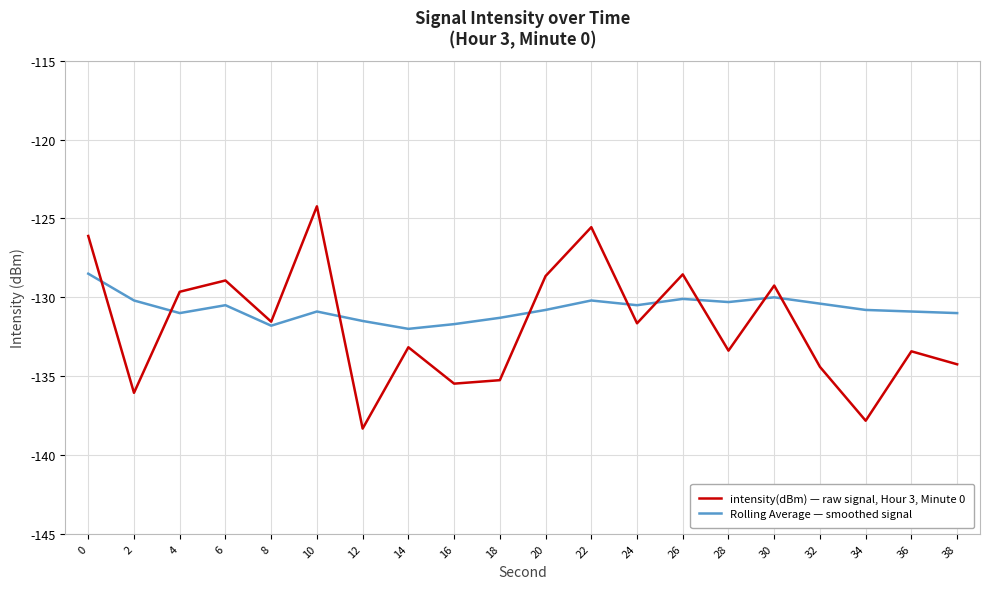

How many intersections are there between intensity(dBm) — raw signal, Hour 3, Minute 0 and Rolling Average — smoothed signal?

9